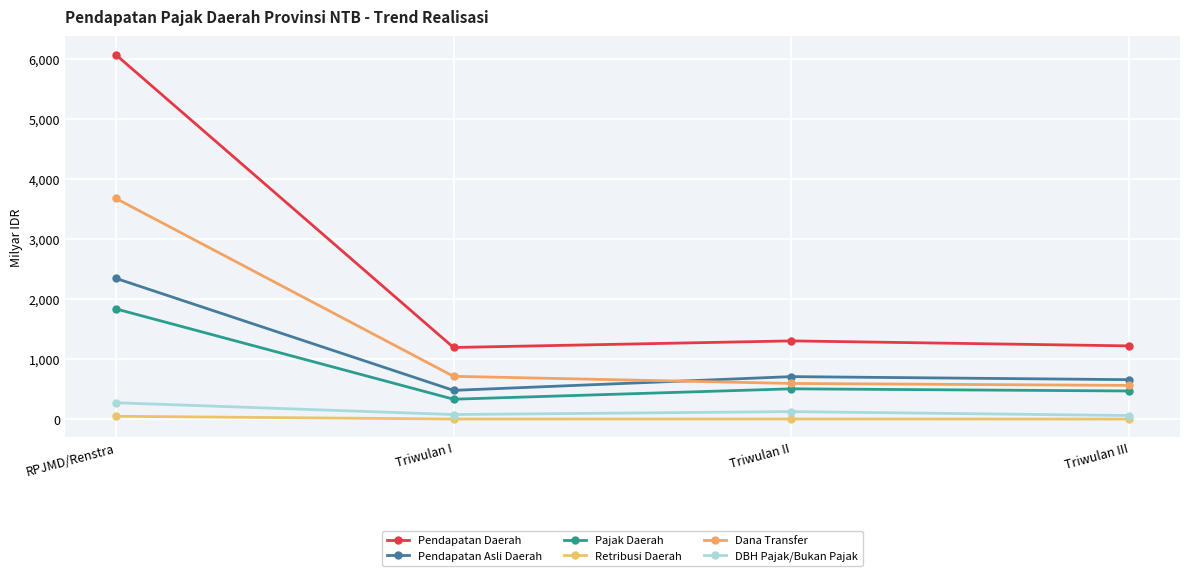

How many series are shown in this chart?

6